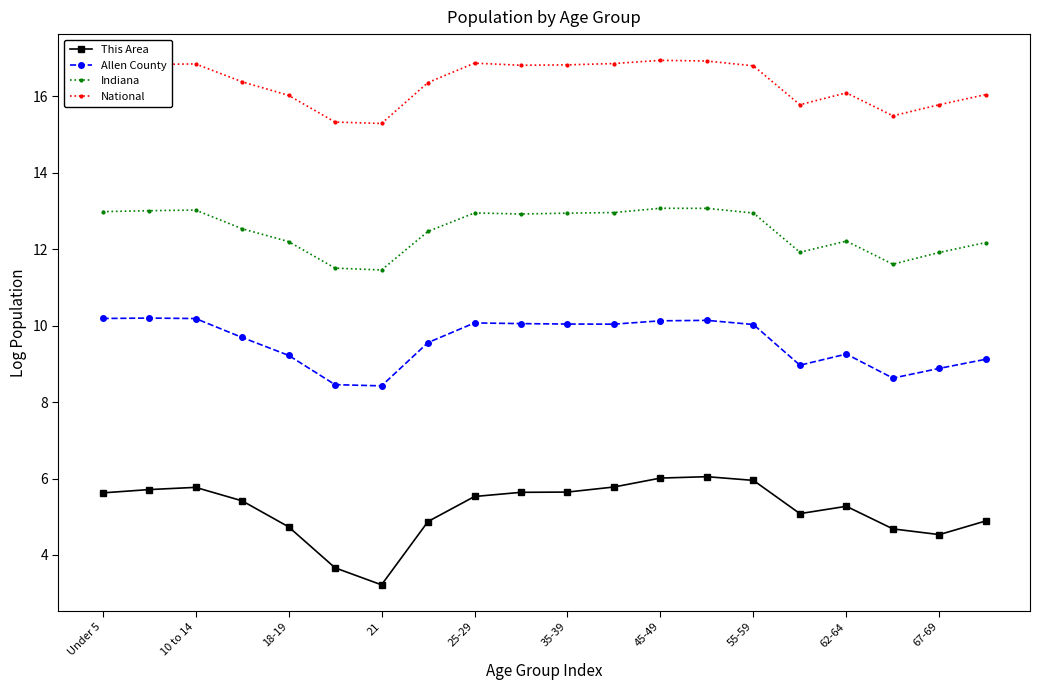

Which series has the largest total across all categories?

National